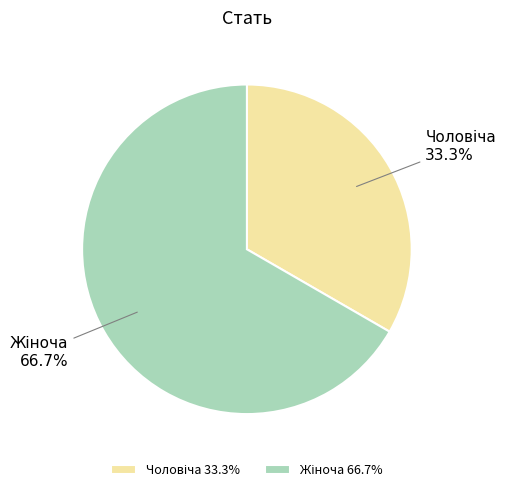

Is there a majority slice in this chart?

Yes